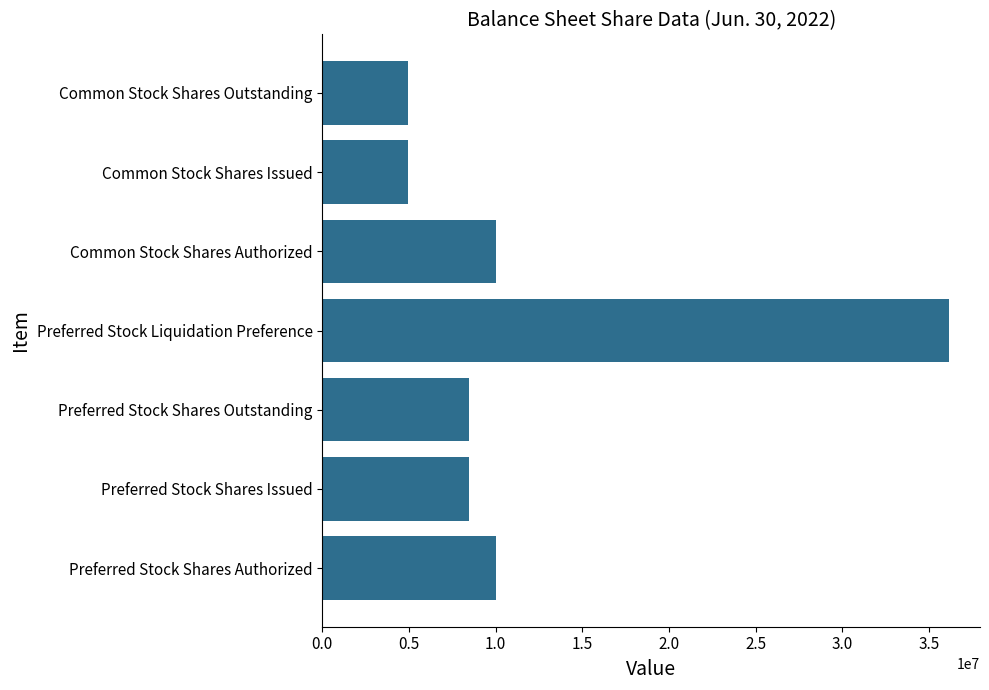

The chart shows a value of 12359669 at Preferred Stock Liquidation Preference. True or false?

False